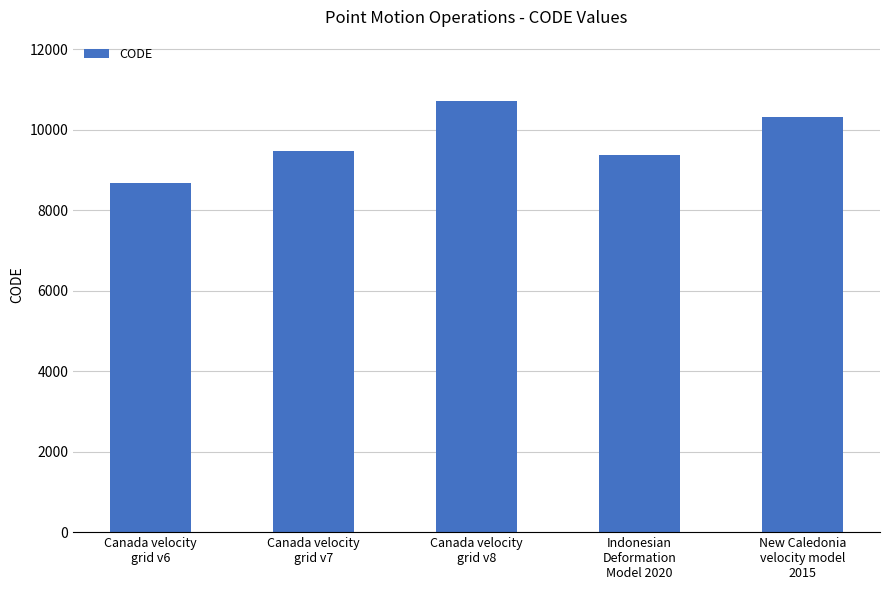

Reading left to right, what are all the values shown in this chart?

Canada velocity
grid v6=8676	Canada velocity
grid v7=9483	Canada velocity
grid v8=10707	Indonesian
Deformation
Model 2020=9375	New Caledonia
velocity model
2015=10323